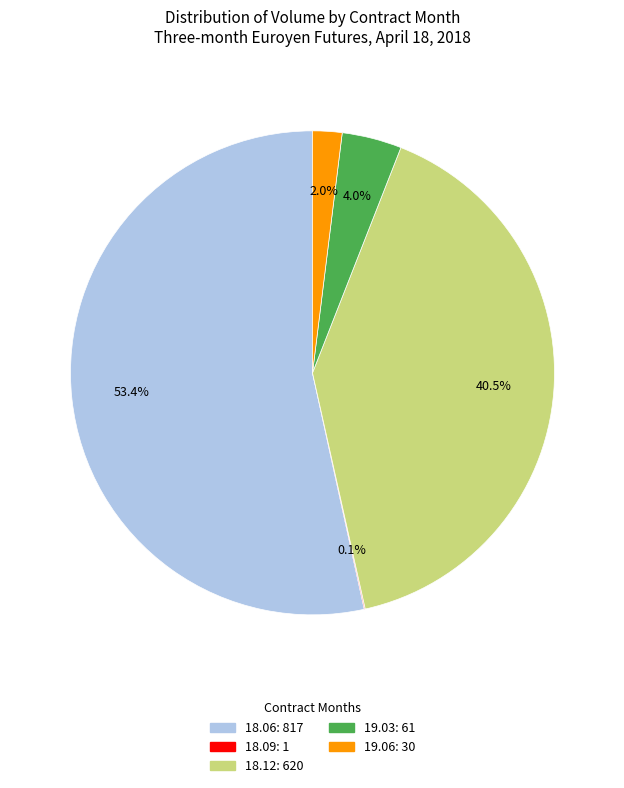

Is there any slice that represents more than half of the pie?

Yes